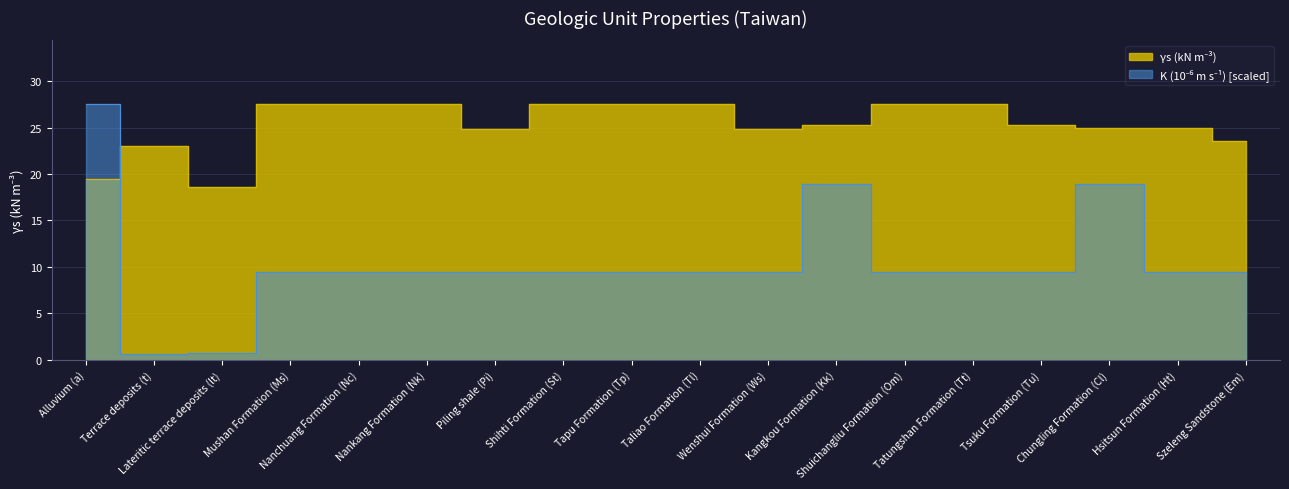

True or false: γs (kN m⁻³) and K (10⁻⁶ m s⁻¹) cross at least once.

True